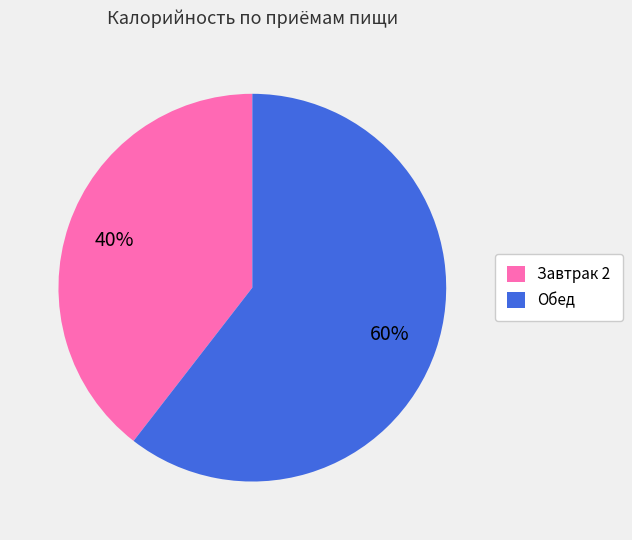

Is it true that Завтрак 2 is 50% of the pie?

False